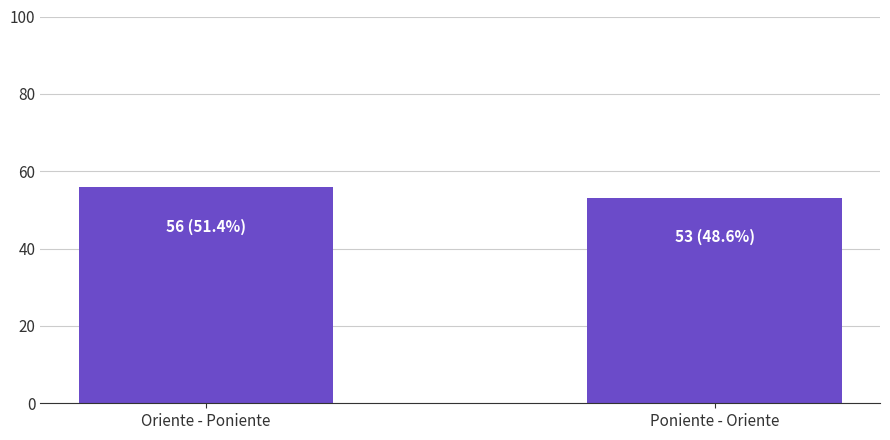

What is the change in value from Oriente - Poniente to Poniente - Oriente?

-3